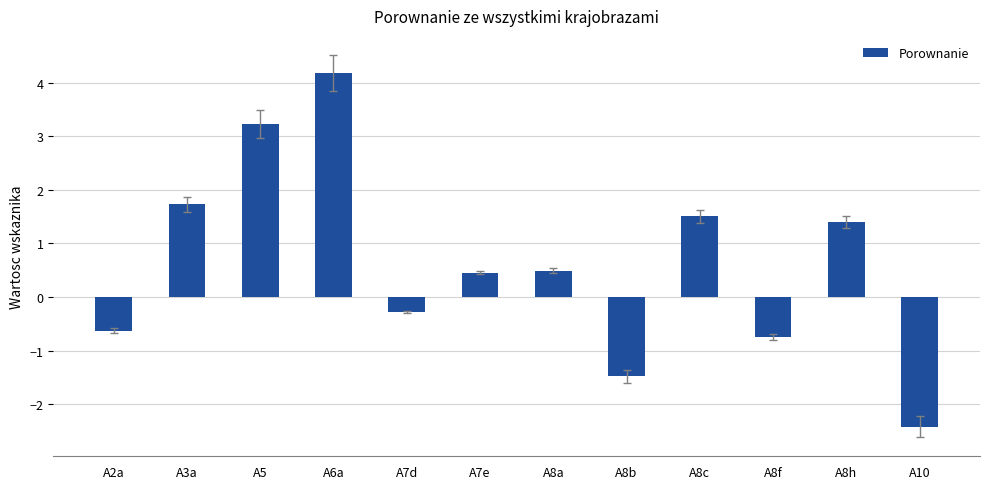

What is the sum of all values?

7.4